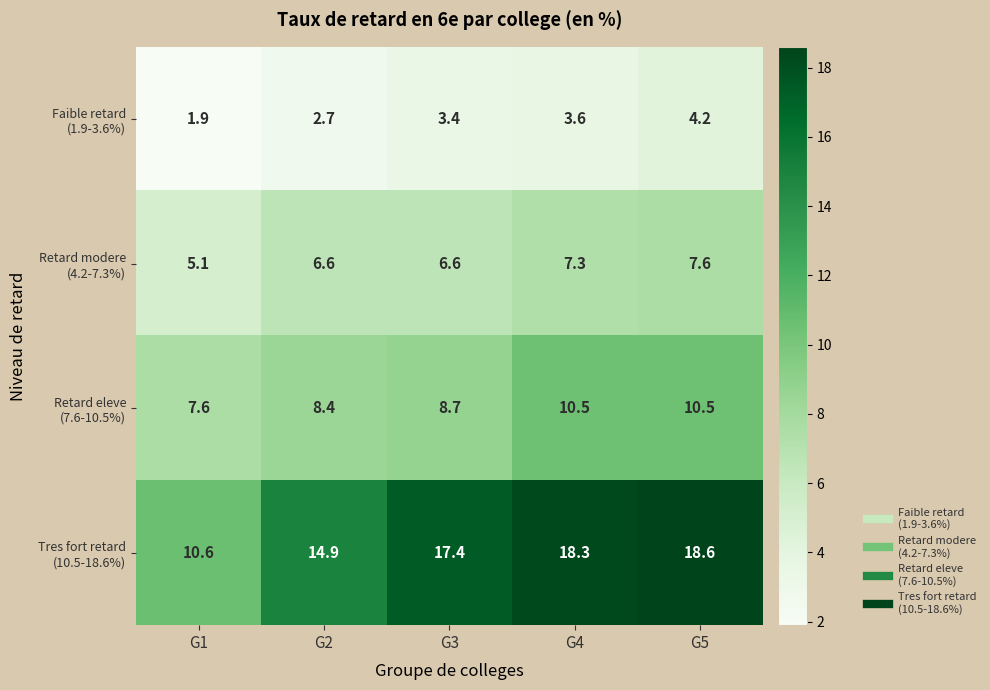

What is the difference between the highest and lowest values at G3?

14.0